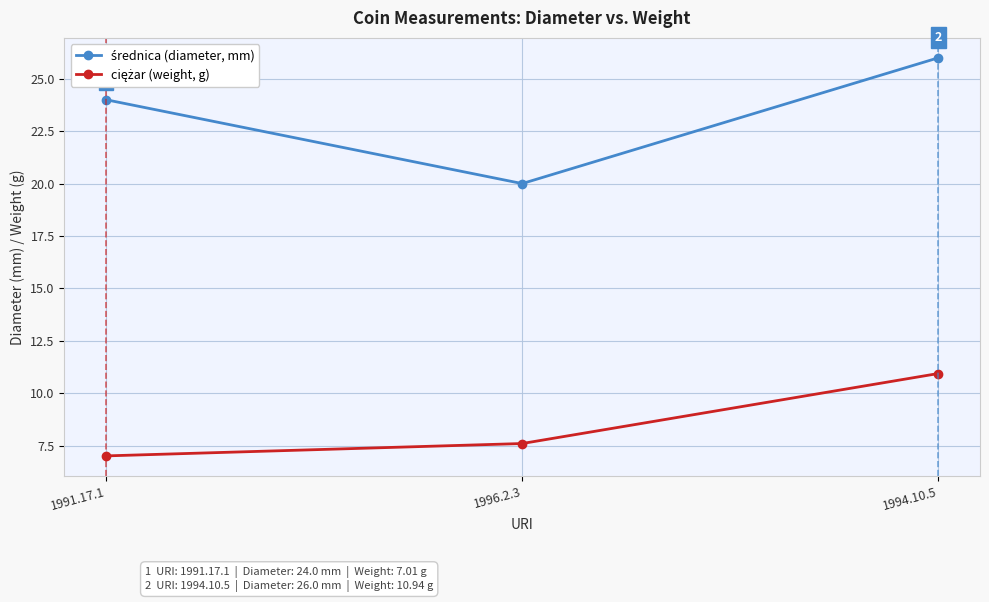

What is the label of the 3rd point from the left?

1994.10.5